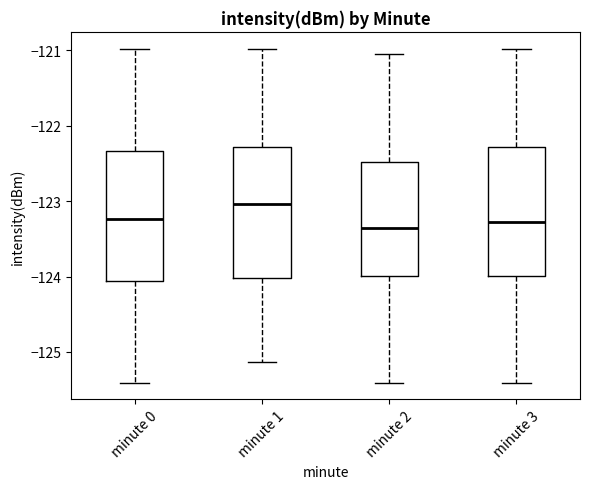

Reading left to right, transcribe this box plot: for each box, give where its median line is, the range the box spans, and where its two whiskers end, as read against the y-axis. The values are not printed on the chart, so give them approximately, as read against the axis.

minute 0: median -123.2, box -124.1 to -122.3, whiskers -125.4 to -121.0
minute 1: median -123.0, box -124.0 to -122.3, whiskers -125.1 to -121.0
minute 2: median -123.4, box -124.0 to -122.5, whiskers -125.4 to -121.0
minute 3: median -123.3, box -124.0 to -122.3, whiskers -125.4 to -121.0